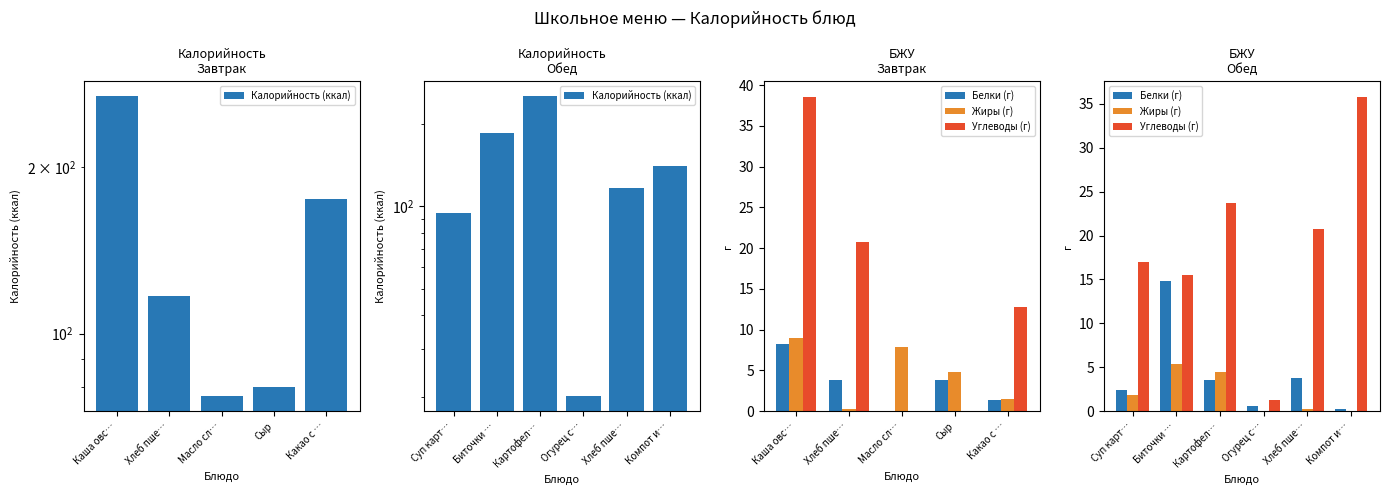

What is the label of the 5th bar from the left?

Хлеб пше…